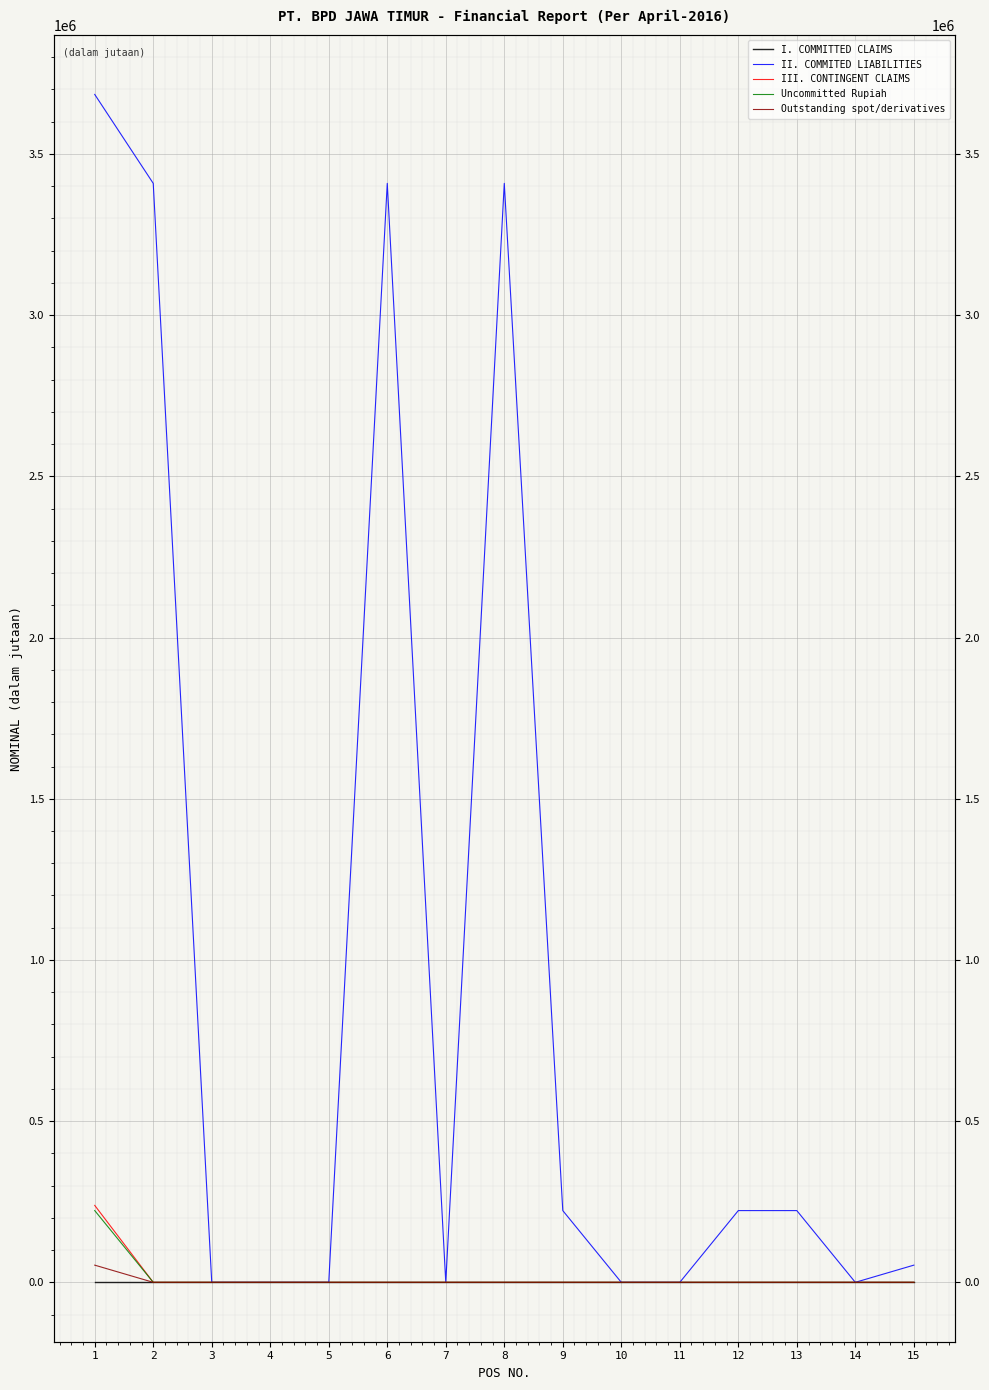

True or false: Uncommitted Rupiah and II. COMMITED LIABILITIES intersect in this chart.

False